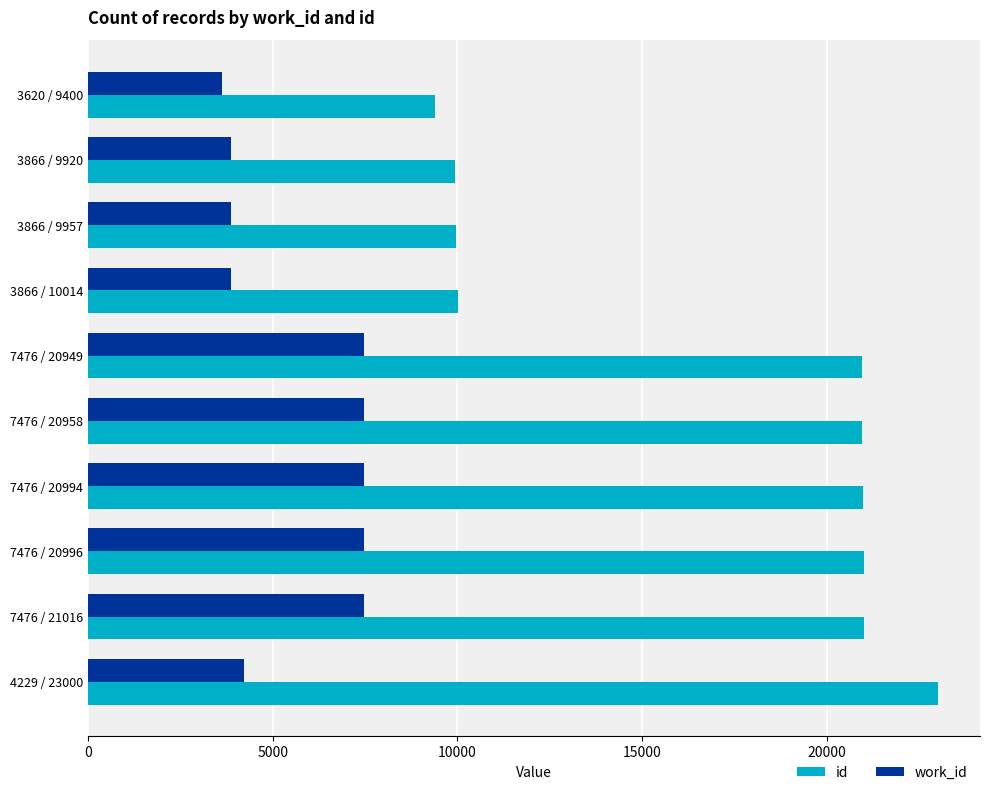

Between 3620 / 9400 and 7476 / 21016, which series saw the biggest shift?

id